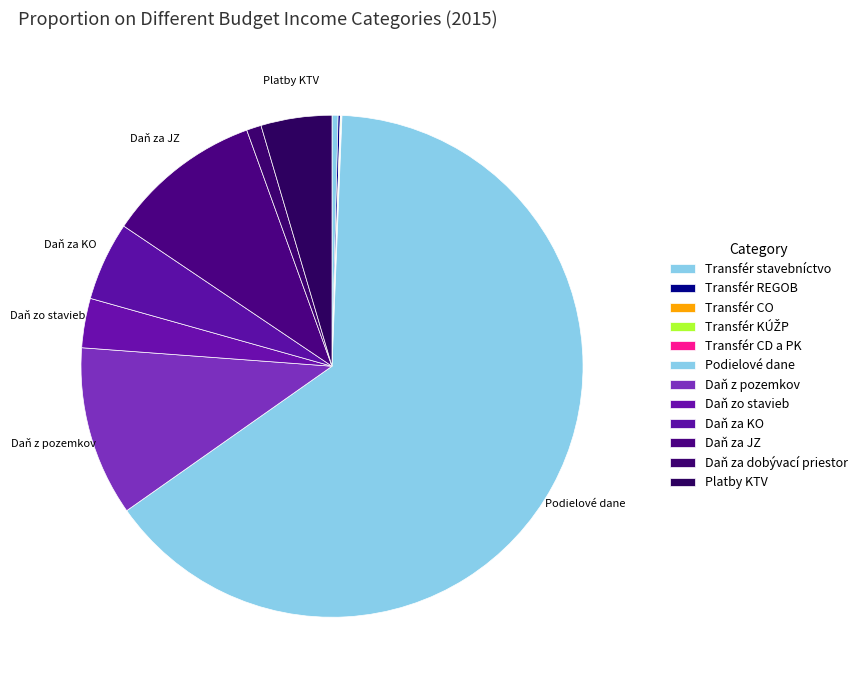

To the nearest percent, what is the average slice percentage?

8%